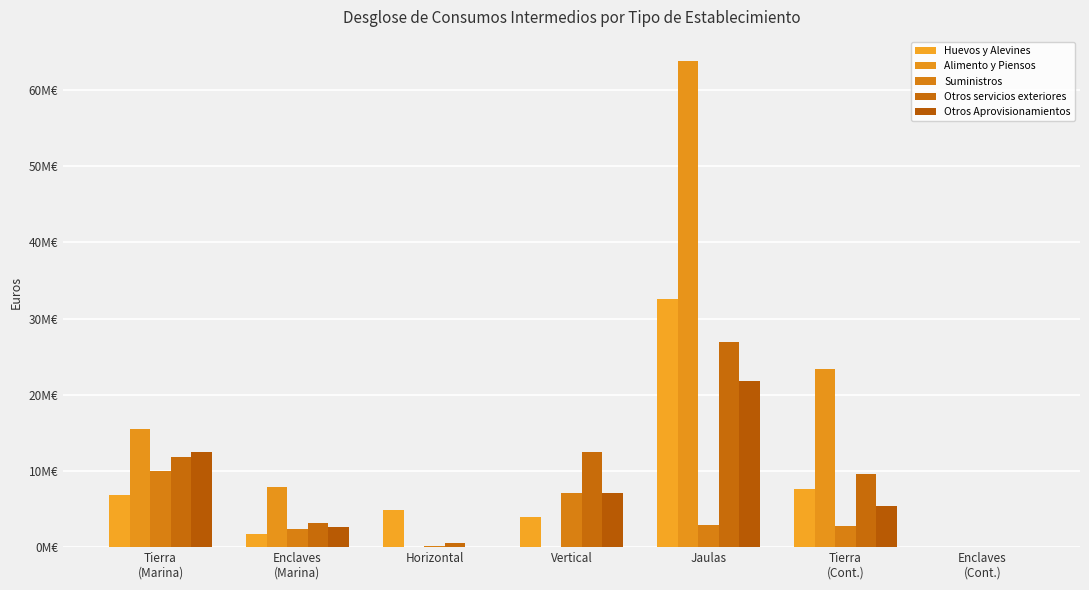

What is the greatest value displayed?

63793118.8